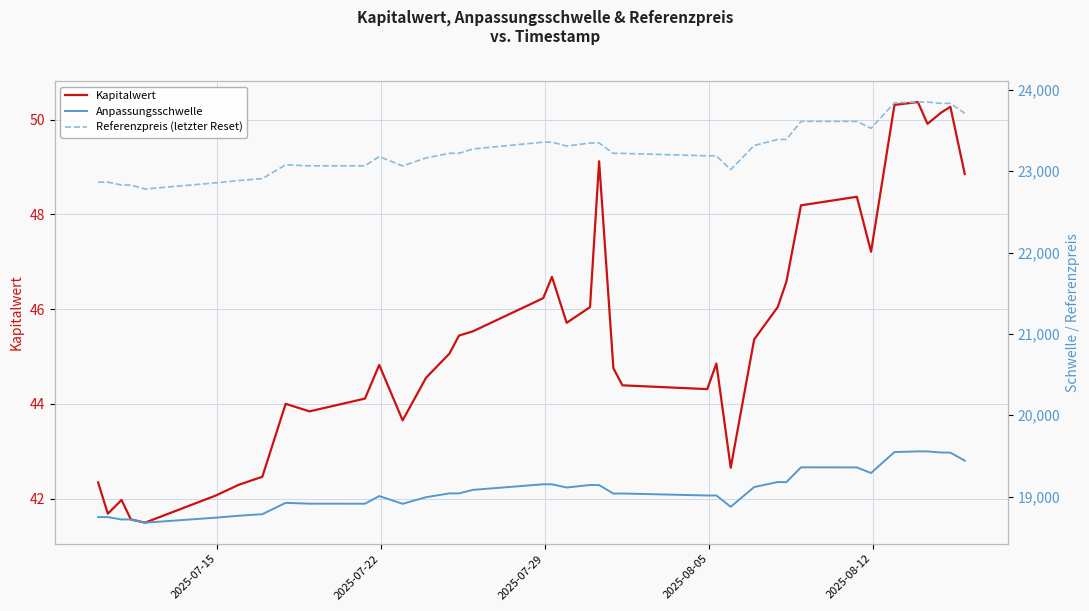

List the series in order of their peak value, lowest first.

Kapitalwert, Anpassungsschwelle, Referenzpreis (letzter Reset)